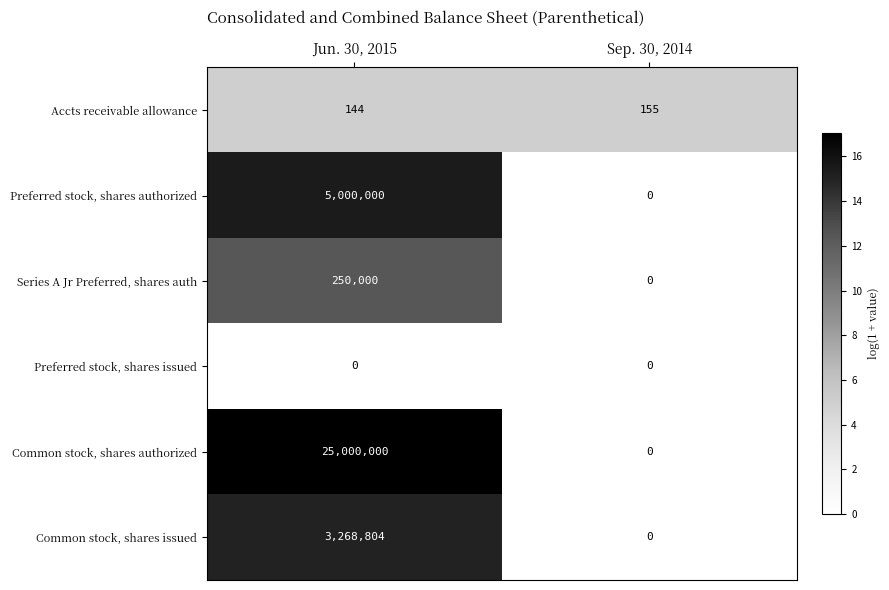

List the labels in order of Common stock, shares issued value, largest first.

Jun. 30, 2015, Sep. 30, 2014